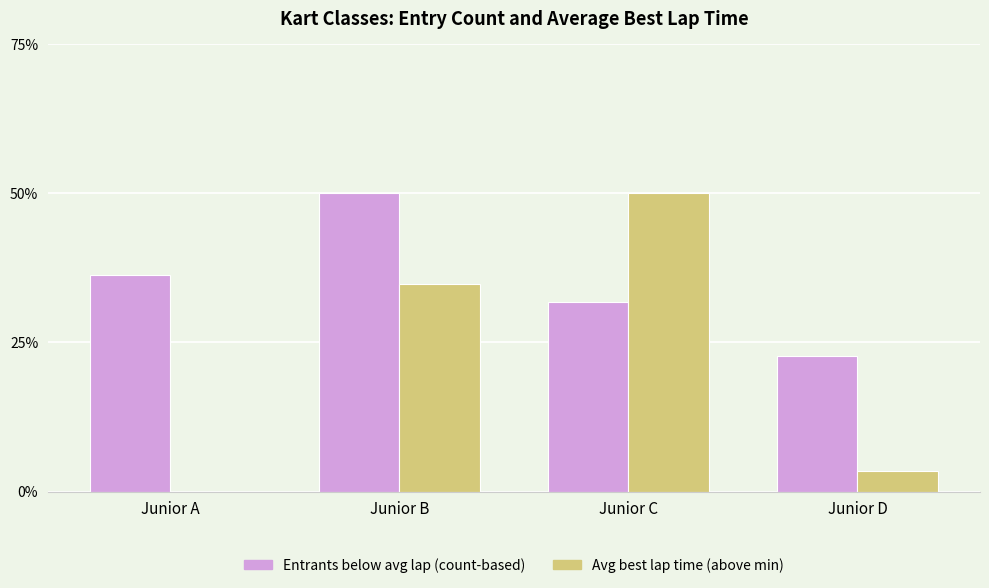

True or false: Avg best lap time (above min) has a value of 50.0 at Junior C.

True